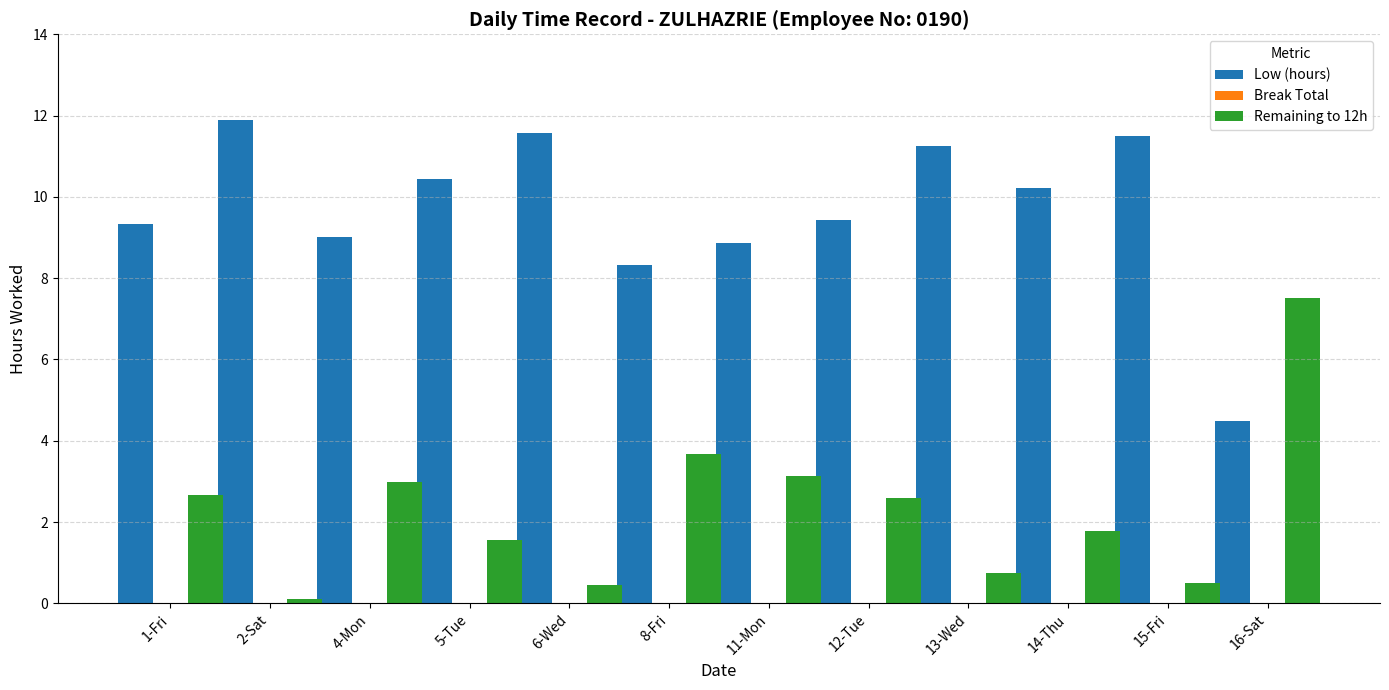

Rank the series by their average value, from highest to lowest.

Low (hours), Remaining to 12h